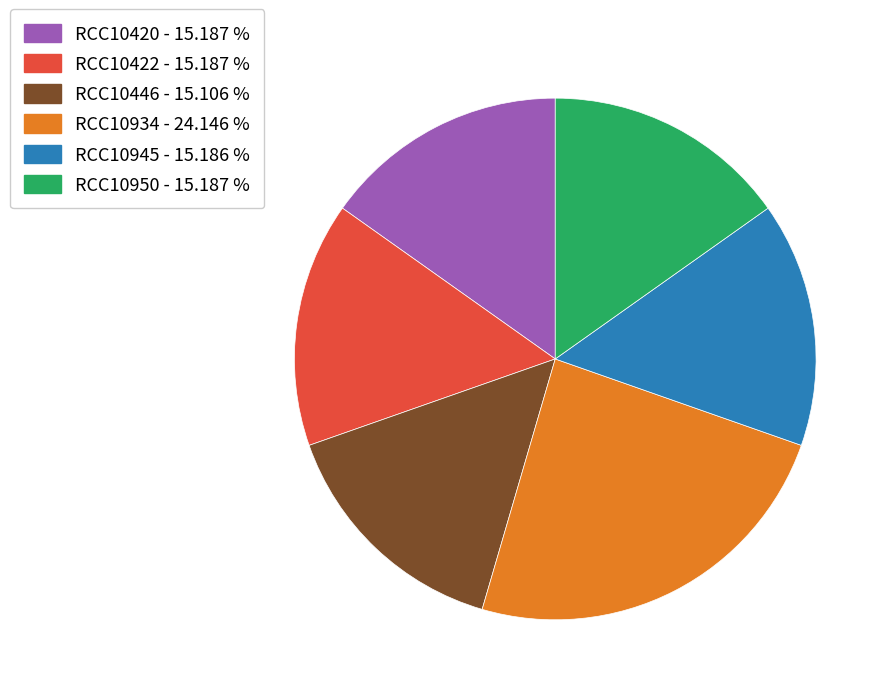

What is the largest slice in the pie chart?

RCC10934